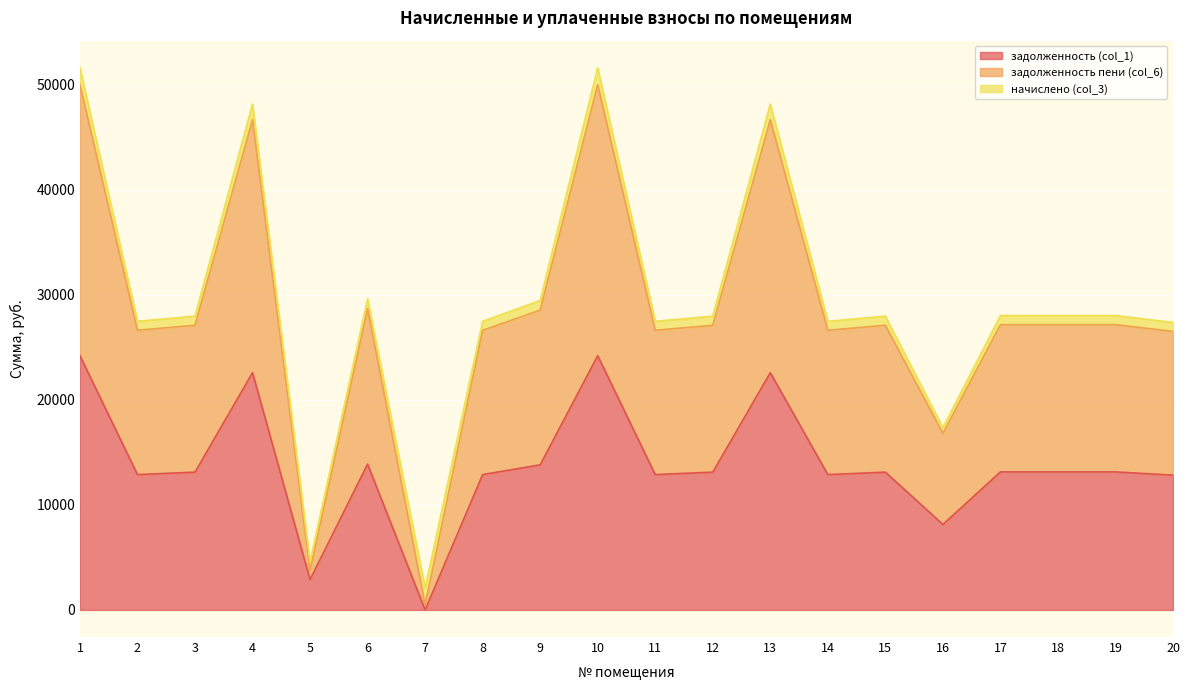

What are all the series names shown in the legend?

задолженность (col_1), задолженность пени (col_6), начислено (col_3)